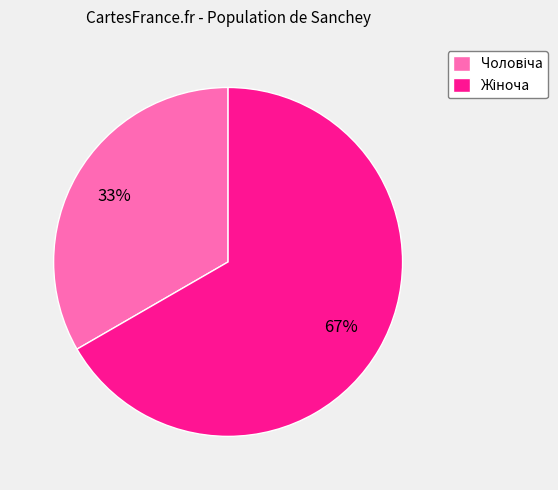

Is there a majority slice in this chart?

Yes